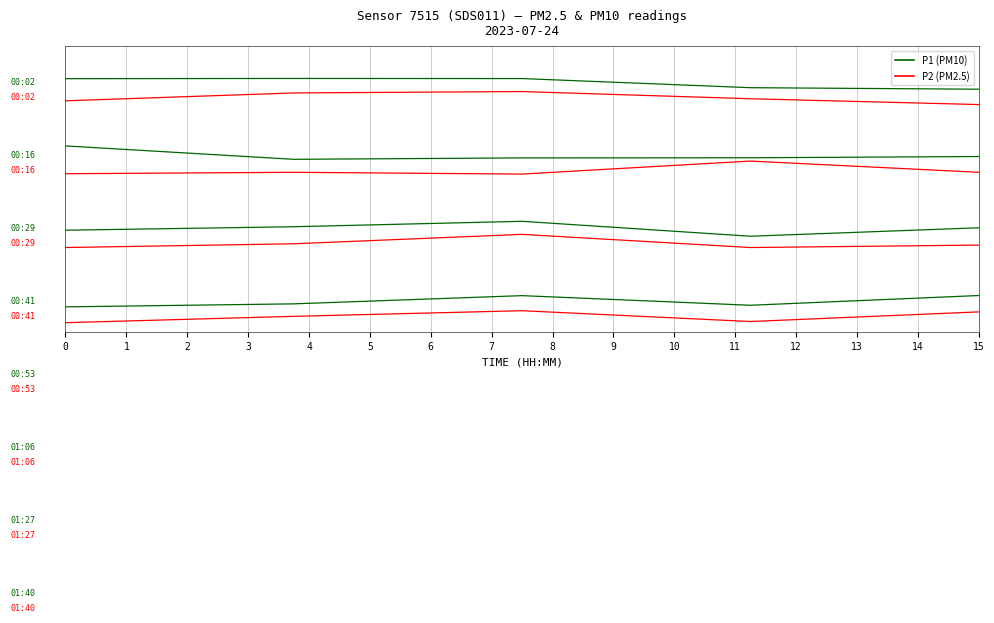

Is this an area chart (filled region under the line)?

No